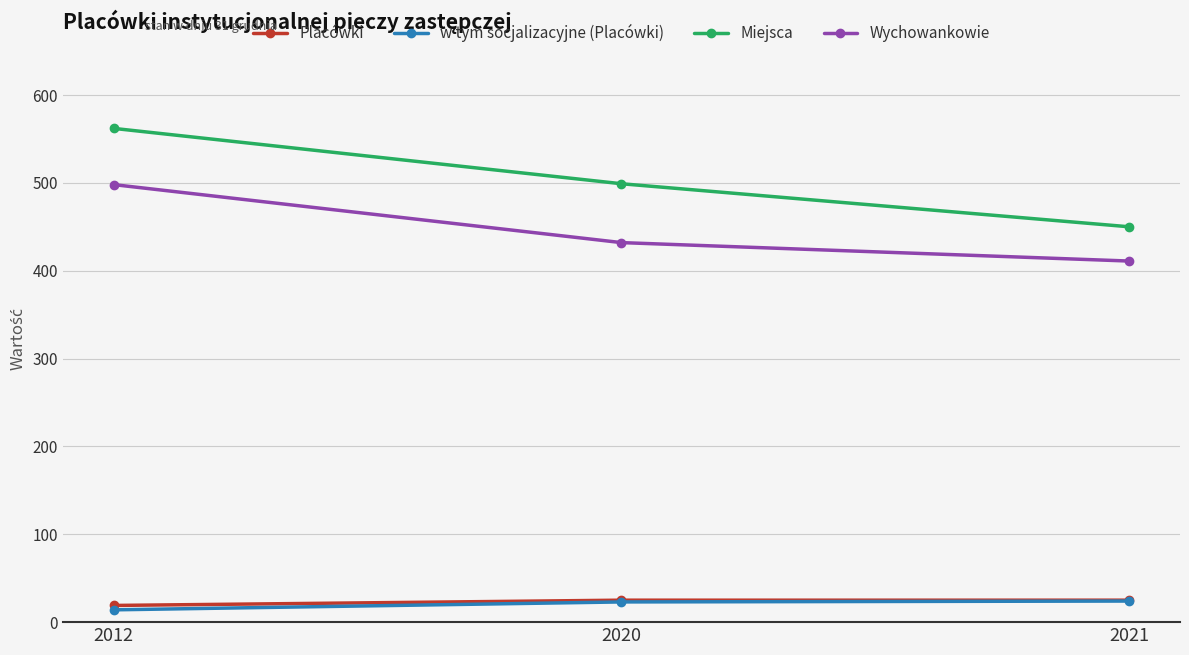

At which label is Miejsca closest to 506?

2020